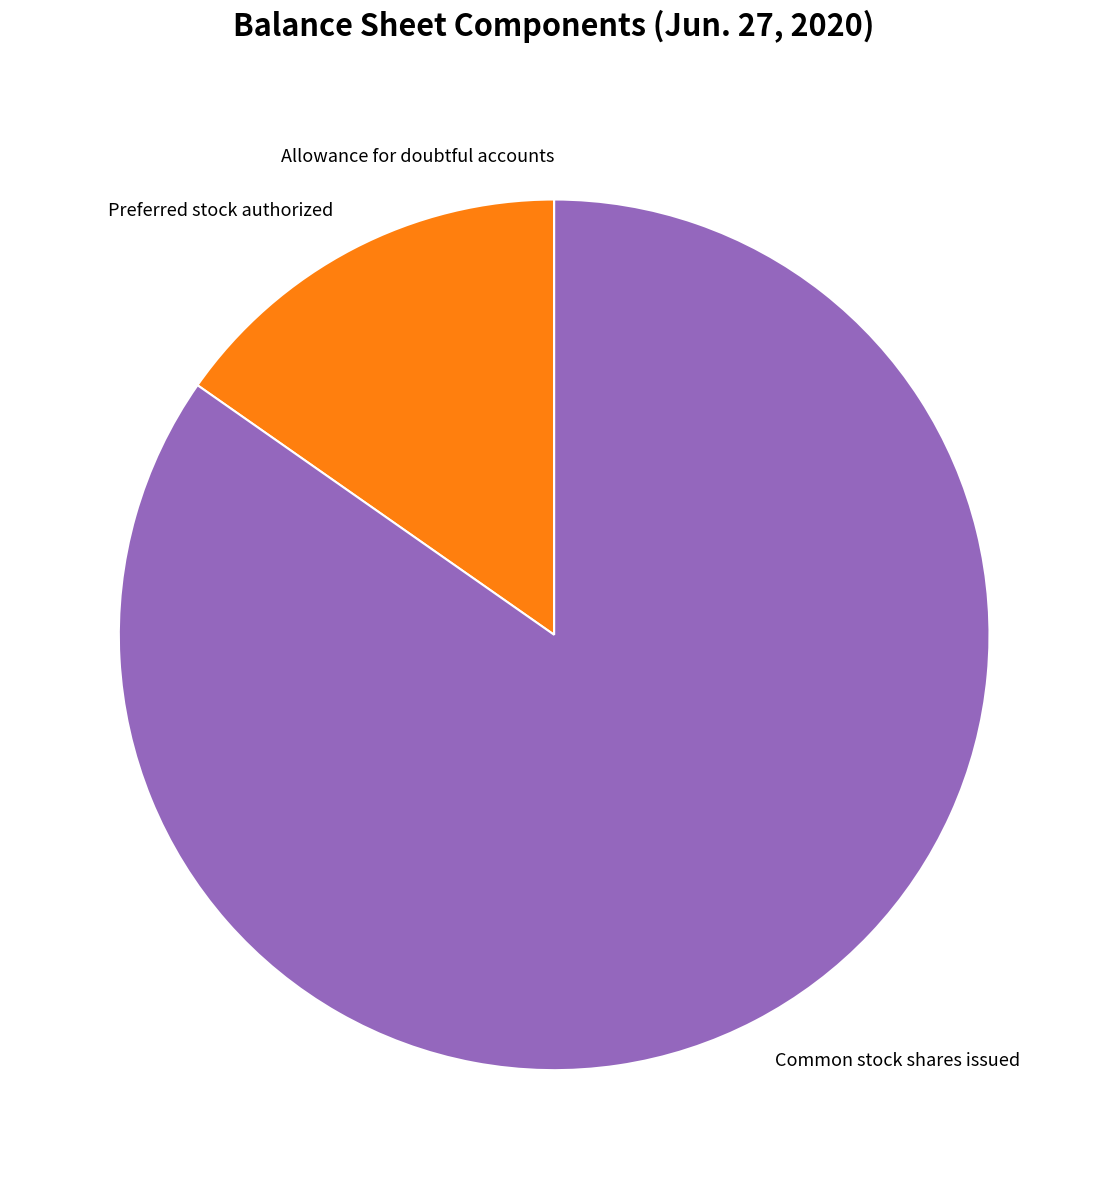

Does any single category account for the majority?

Yes